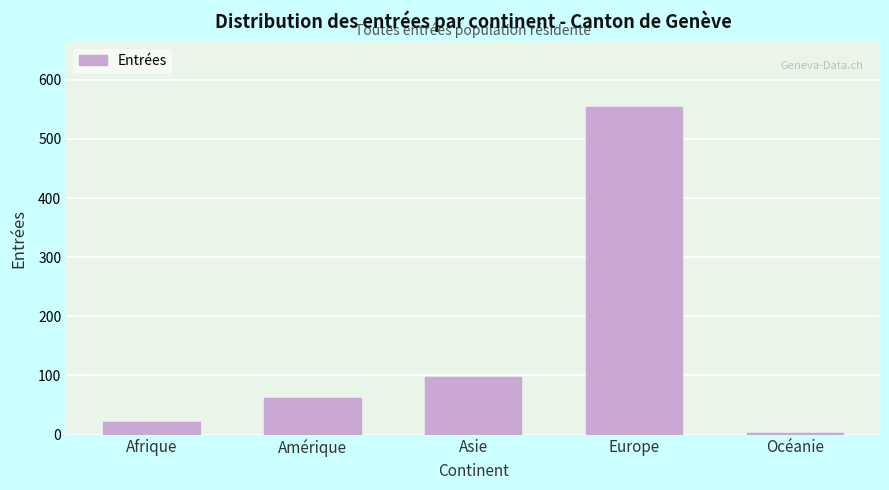

Reading left to right, transcribe all the data shown in this chart.

Afrique=22	Amérique=61	Asie=97	Europe=554	Océanie=2